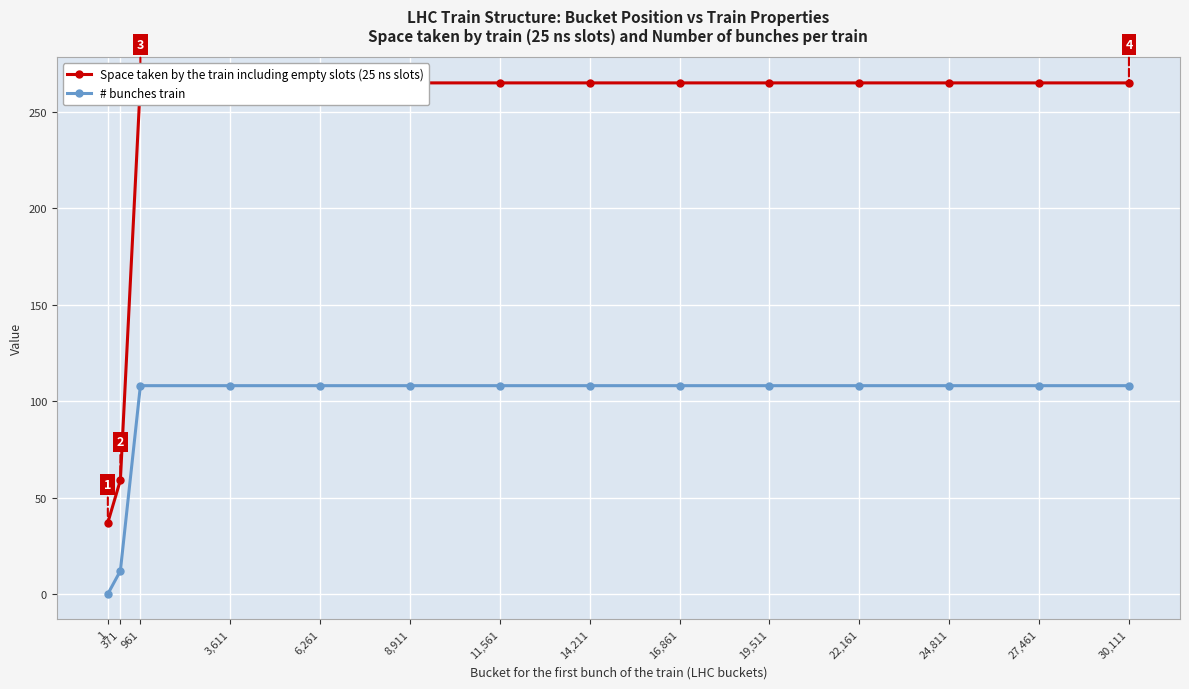

What position from the left is 19,511?

10